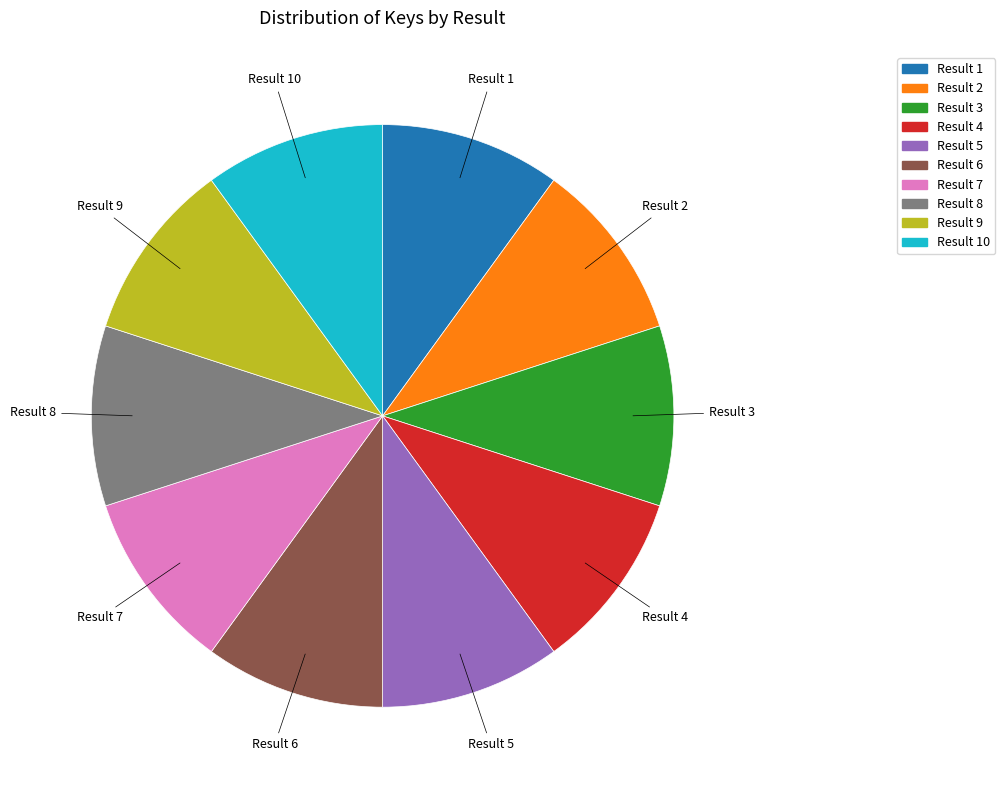

The Result 3 slice represents 10% of the pie. True or false?

True